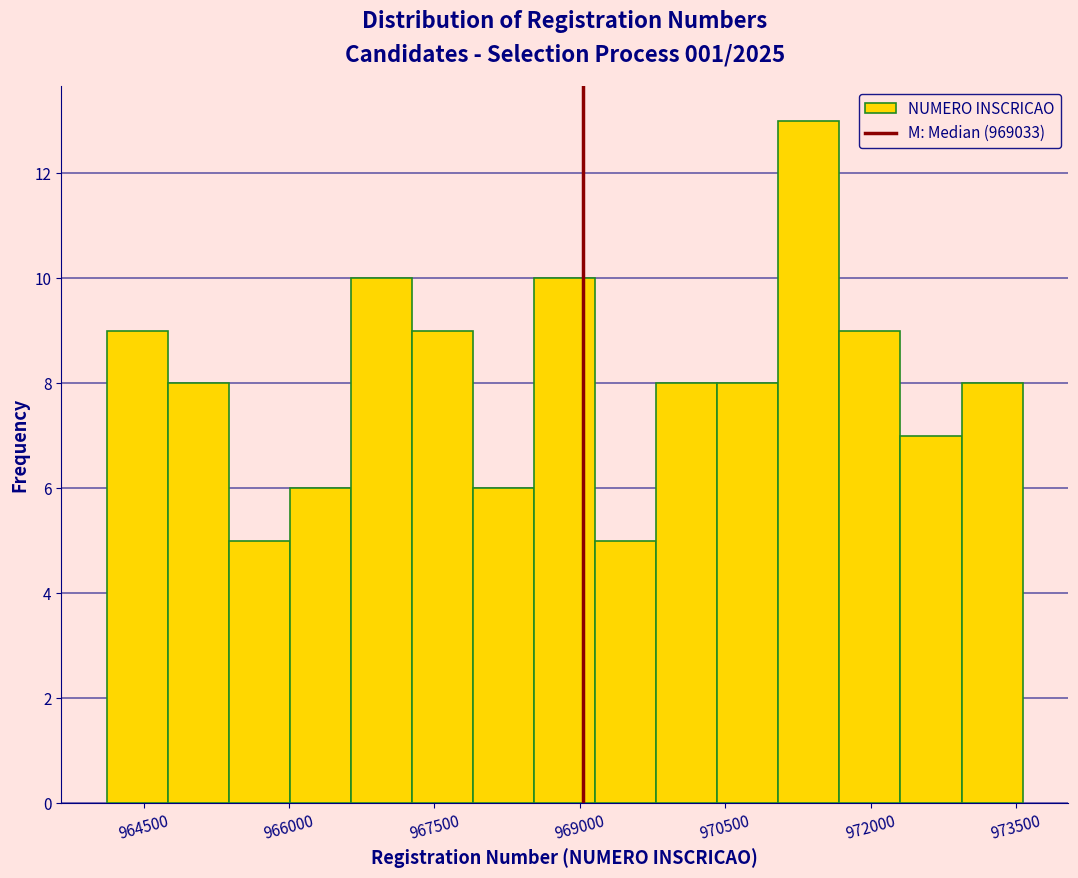

Around what value on the x-axis is the tallest bar? Give the approximate position of its centre, as read against the axis.

971400